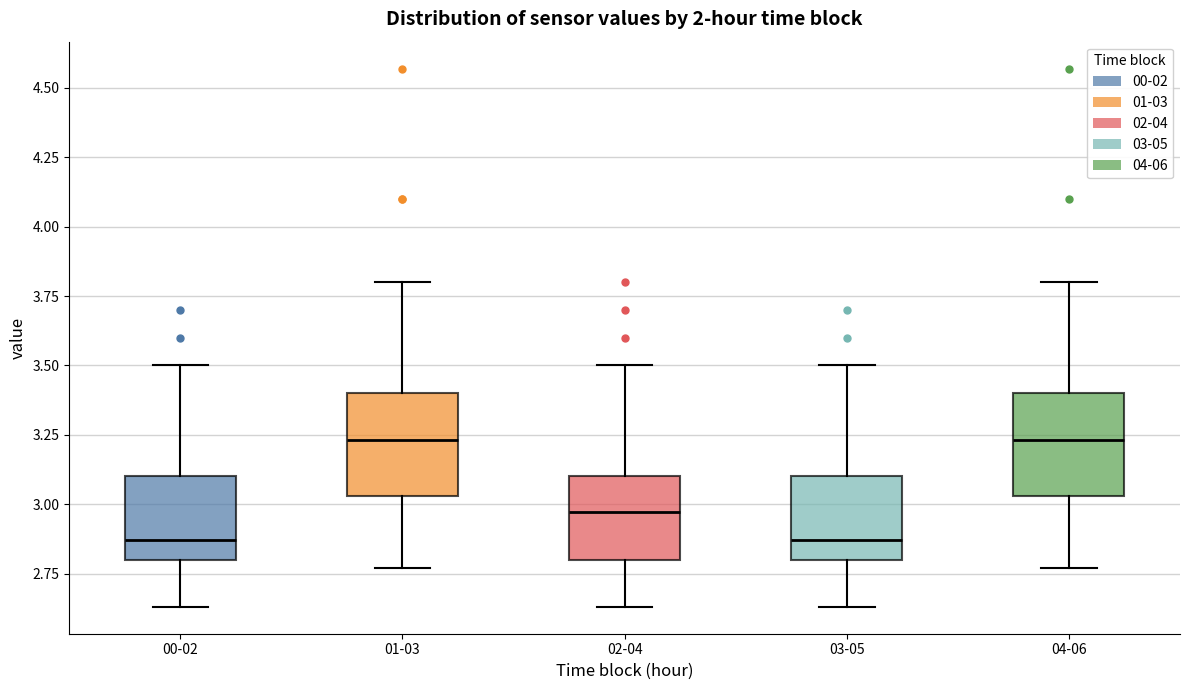

Where does the upper whisker of the box for 00-02 end on the y-axis? The values are not printed on the chart, so give them approximately, as read against the axis.

3.50